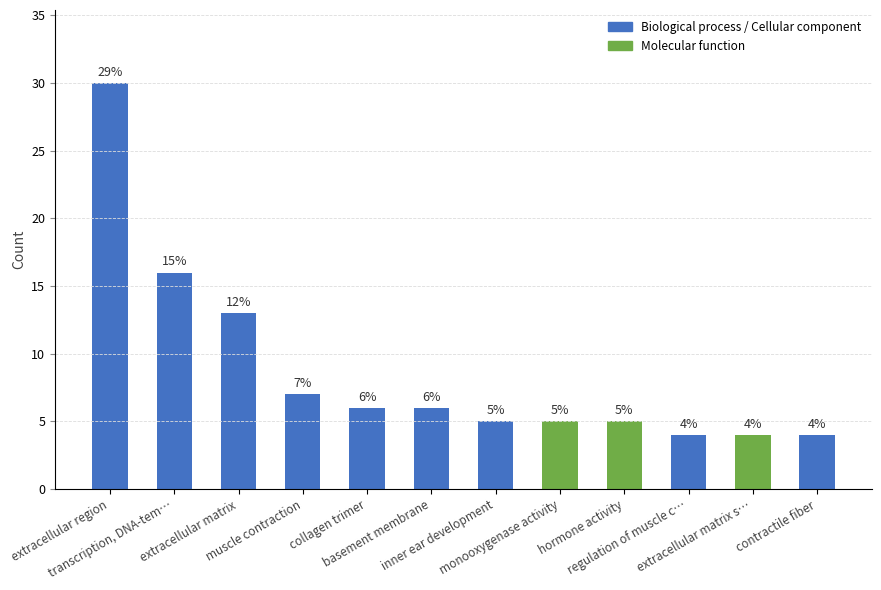

At which label does the data first exceed 6?

extracellular region